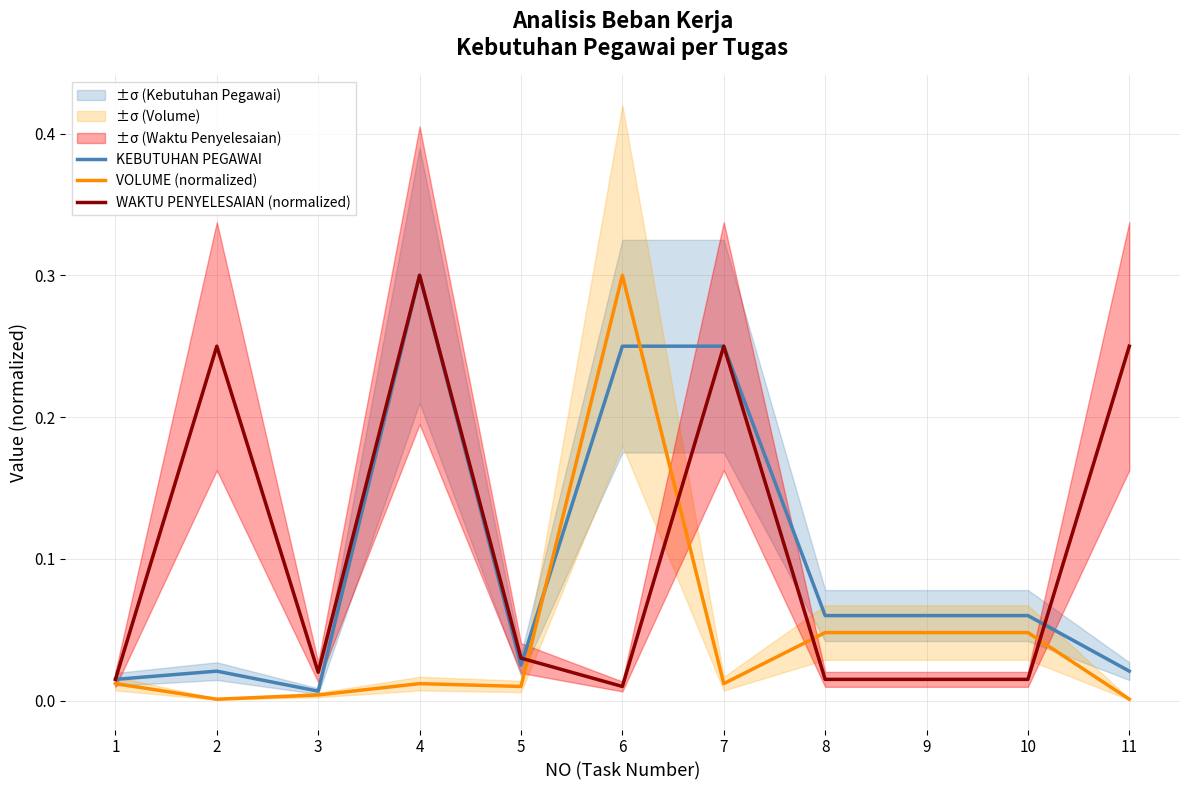

True or false: VOLUME (normalized) and WAKTU PENYELESAIAN (normalized) intersect in this chart.

True